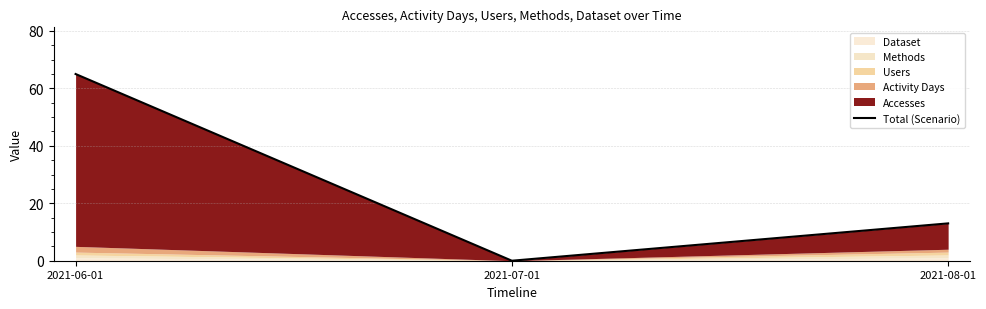

What is the difference between the maximum and minimum values?

65